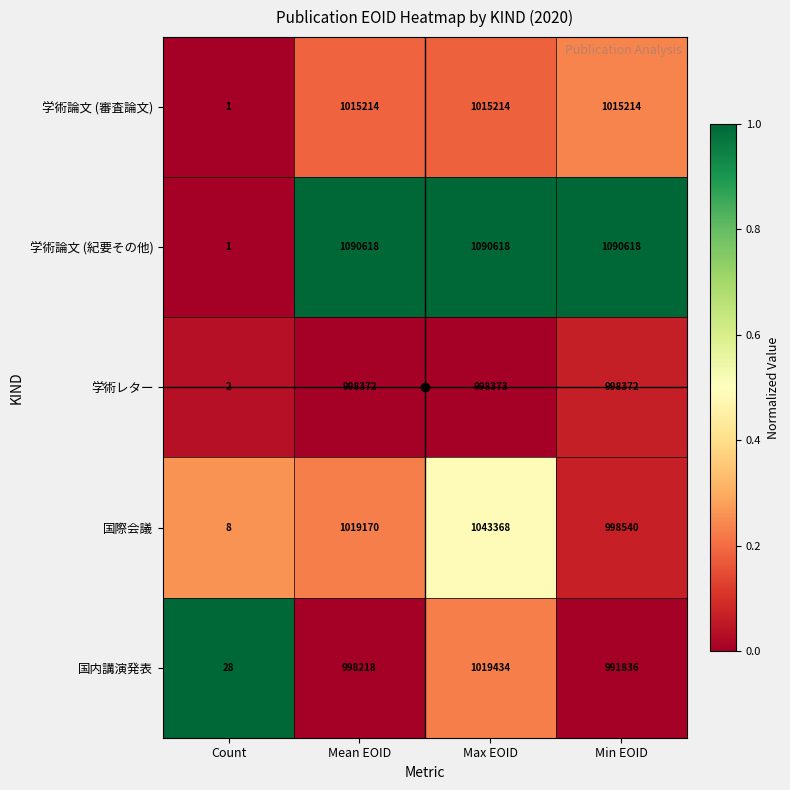

At which label does 学術レター reach its minimum?

Count